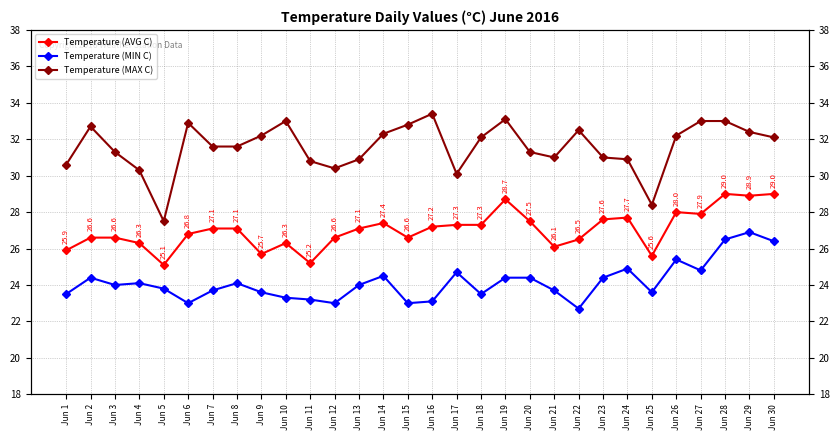

Is the value of Temperature (AVG C) at Jun 10 greater than the value of Temperature (MIN C) at Jun 1?

Yes